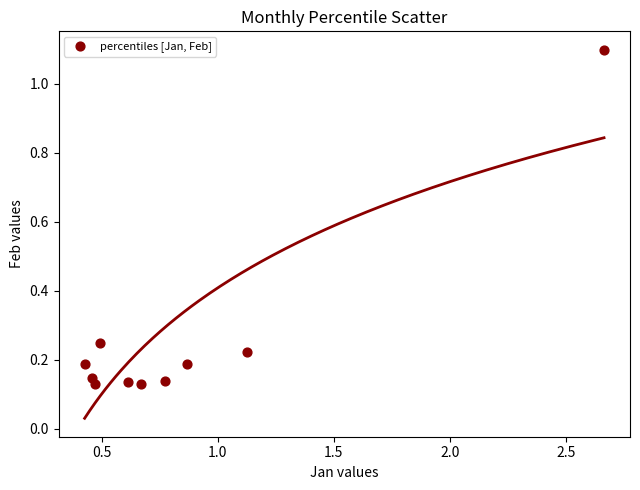

What is the range of Y values (max minus min)?

1.0